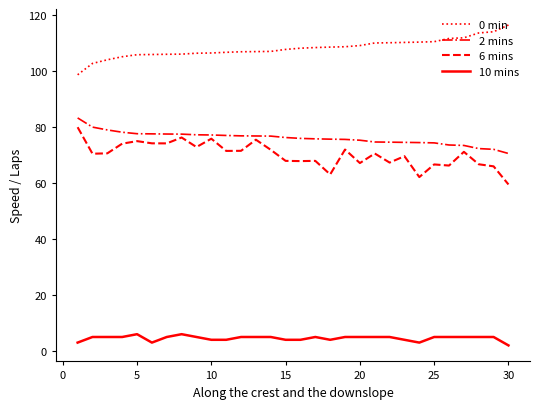

What is the highest value of the 0 min series?

116.4